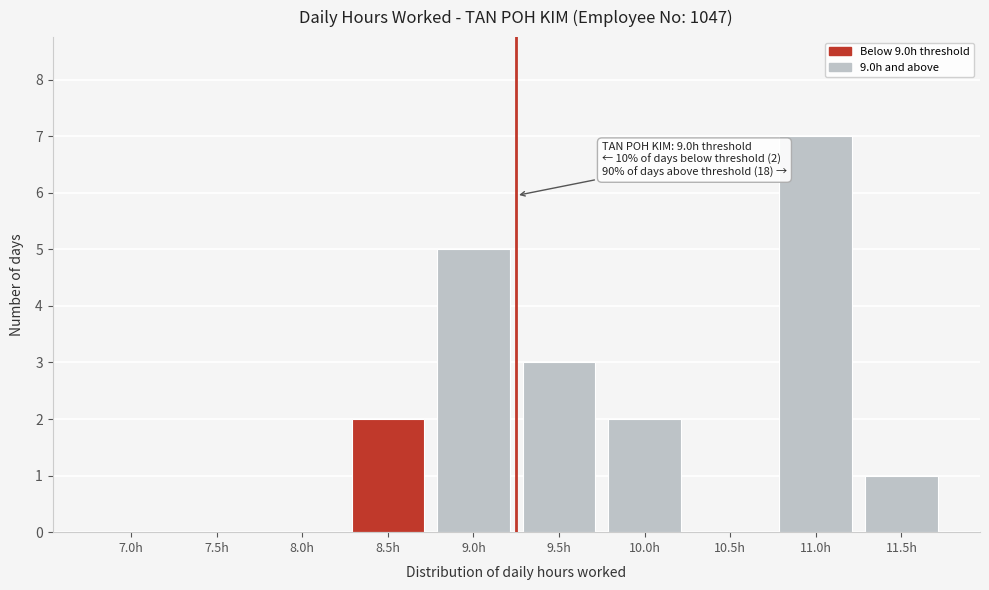

Reading left to right, what are all the values shown in this chart?

7.0h=0	7.5h=0	8.0h=0	8.5h=2	9.0h=5	9.5h=3	10.0h=2	10.5h=0	11.0h=7	11.5h=1